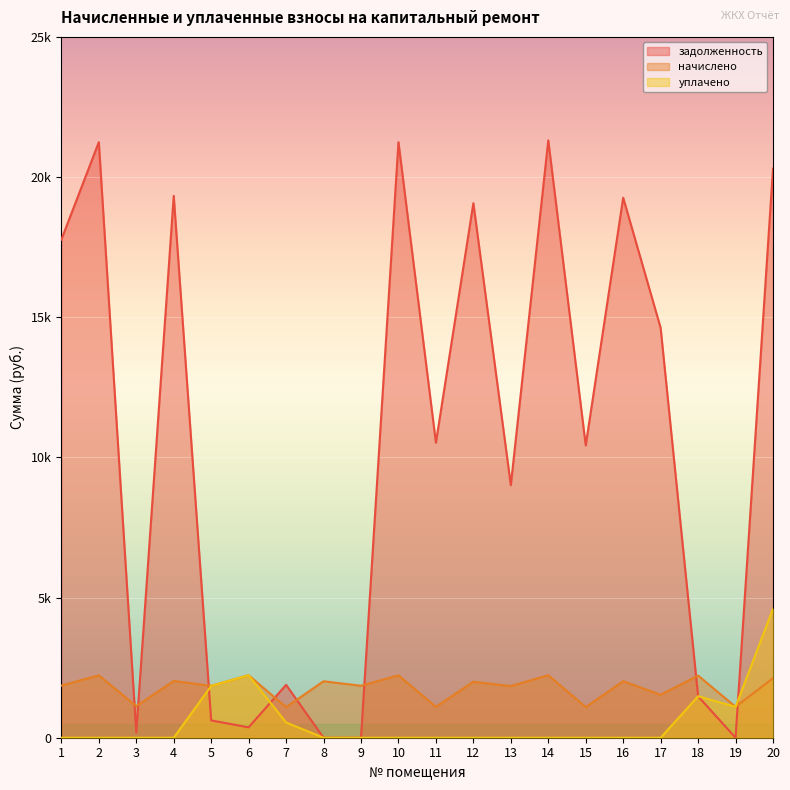

True or false: начислено has more than 1 points higher than both neighbors.

True